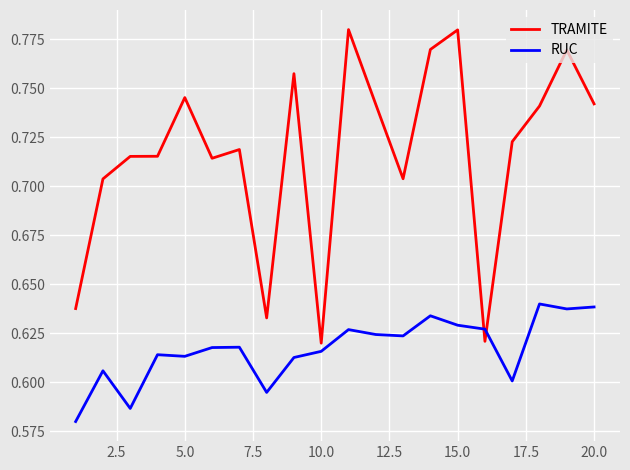

List the series in order of their peak value, highest first.

TRAMITE, RUC